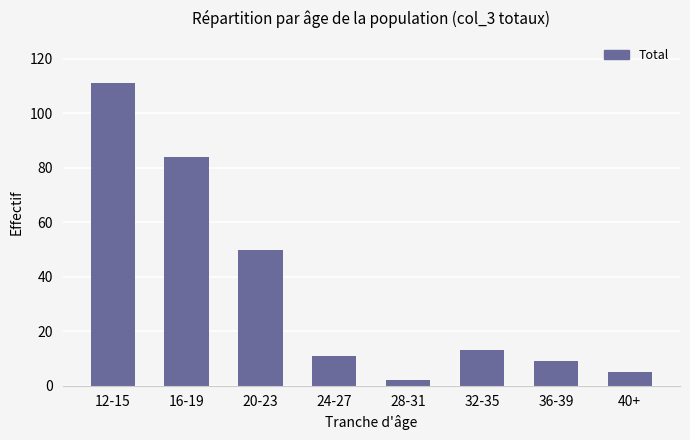

Reading left to right, list all the values displayed in this chart.

111	84	50	11	2	13	9	5